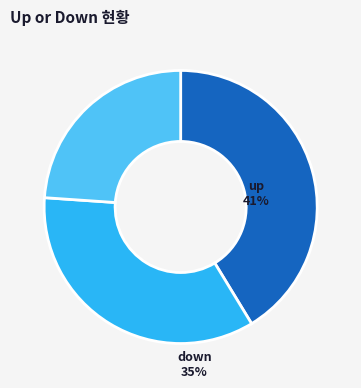

Is it true that up is 52% of the pie?

False